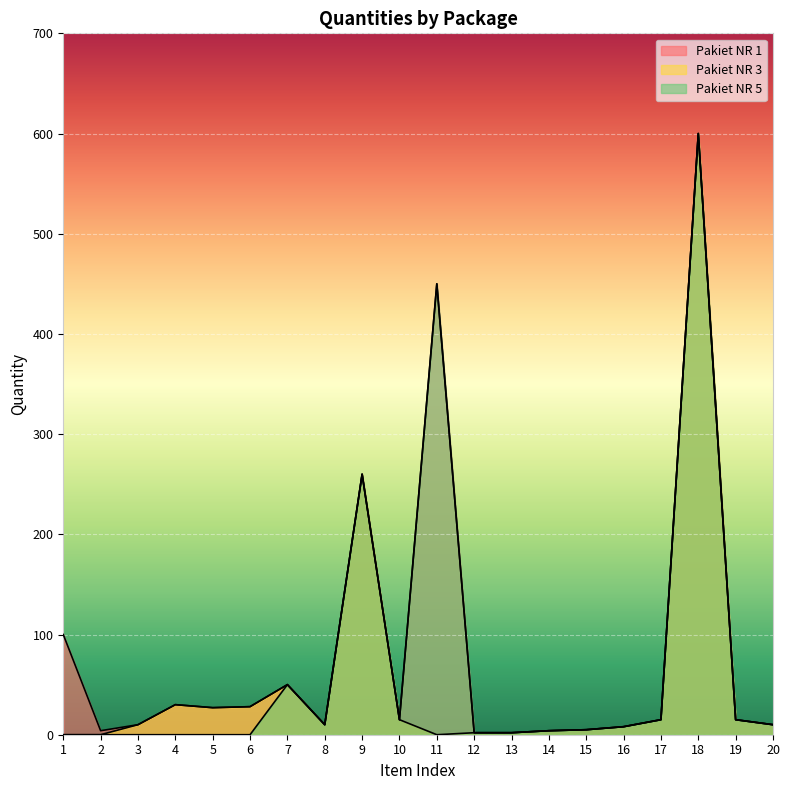

What is the difference between the second highest and second lowest values in the Pakiet NR 3 series?

260